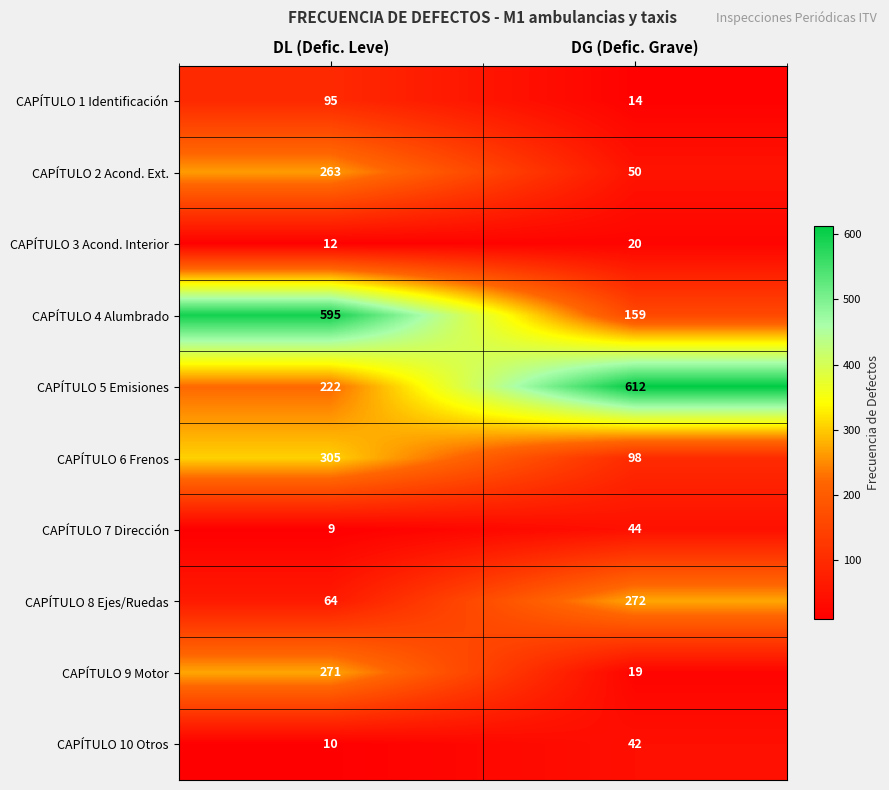

List the series in order of their peak value, lowest first.

CAPÍTULO 3 Acond. Interior, CAPÍTULO 10 Otros, CAPÍTULO 7 Dirección, CAPÍTULO 1 Identificación, CAPÍTULO 2 Acond. Ext., CAPÍTULO 9 Motor, CAPÍTULO 8 Ejes/Ruedas, CAPÍTULO 6 Frenos, CAPÍTULO 4 Alumbrado, CAPÍTULO 5 Emisiones